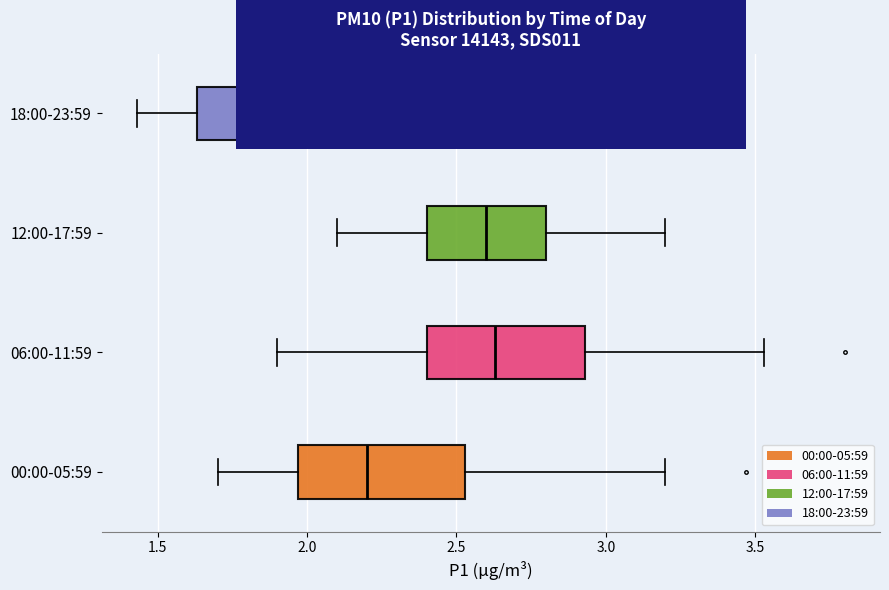

Where is the right edge of the box for 00:00-05:59 on the x-axis? The values are not printed on the chart, so give them approximately, as read against the axis.

2.55